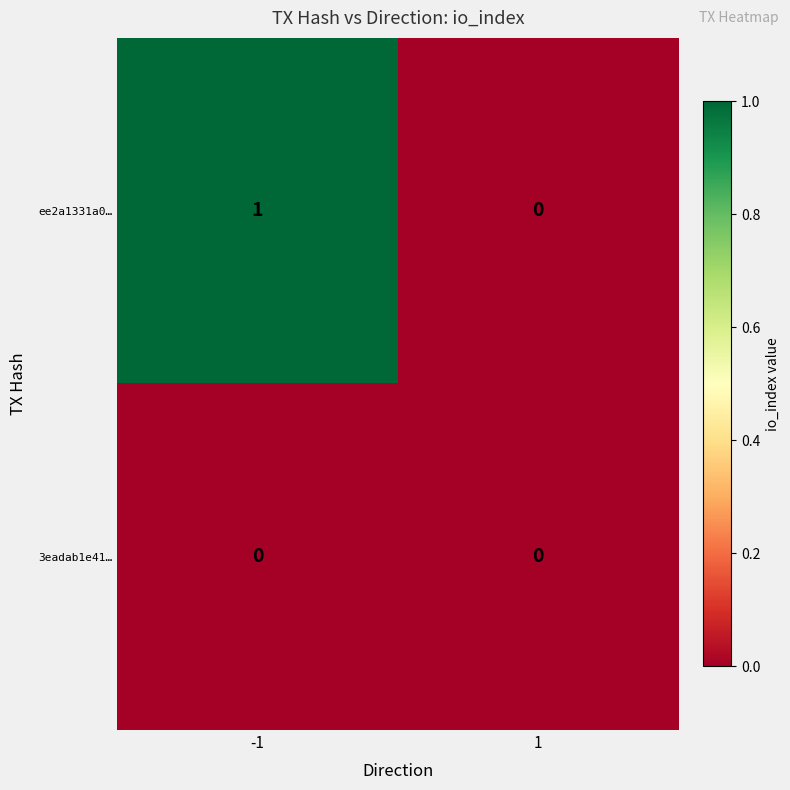

Reading right to left, list all the values displayed in this chart.

ee2a1331a0…: 1=0	-1=1
3eadab1e41…: 1=0	-1=0